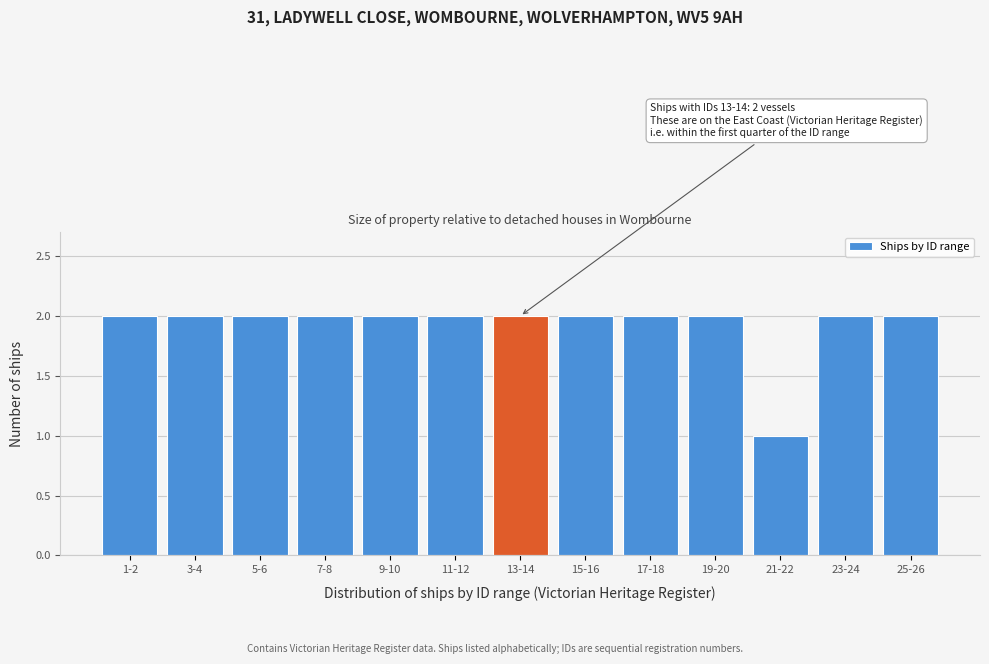

Reading right to left, extract all data points from this chart.

25-26=2	23-24=2	21-22=1	19-20=2	17-18=2	15-16=2	13-14=2	11-12=2	9-10=2	7-8=2	5-6=2	3-4=2	1-2=2